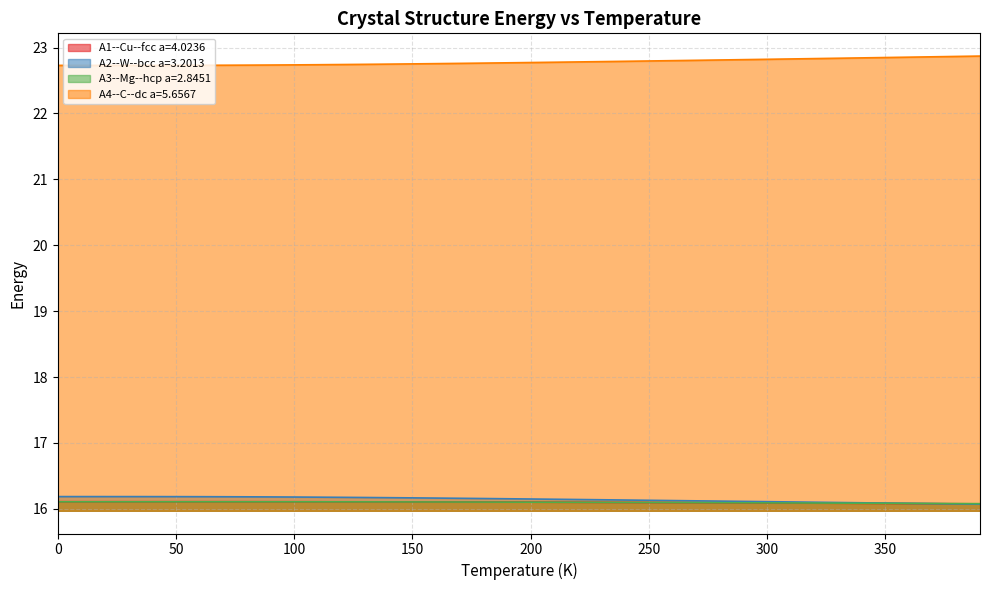

Is it true that A2--W--bcc a=3.2013 equals 16.2 at 40.0?

True